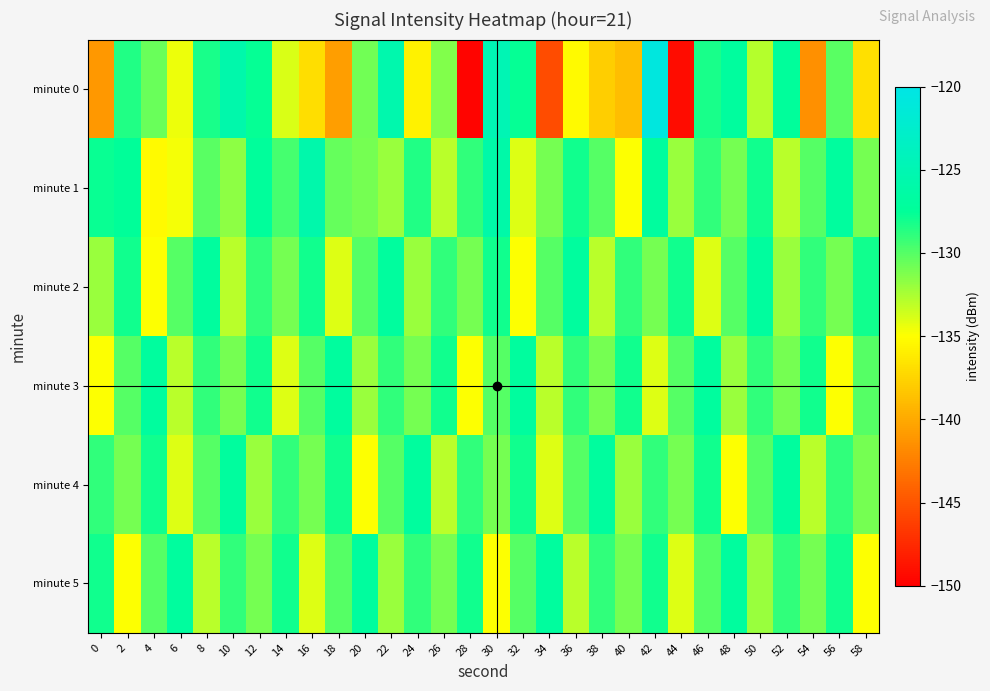

What is the difference between the highest and lowest values at 32?

8.0